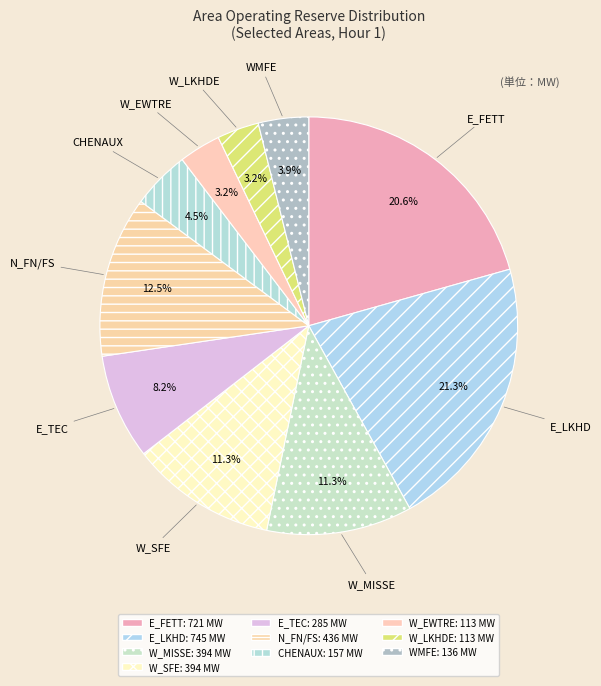

Is the sum of N_FN/FS and W_MISSE greater than half?

No